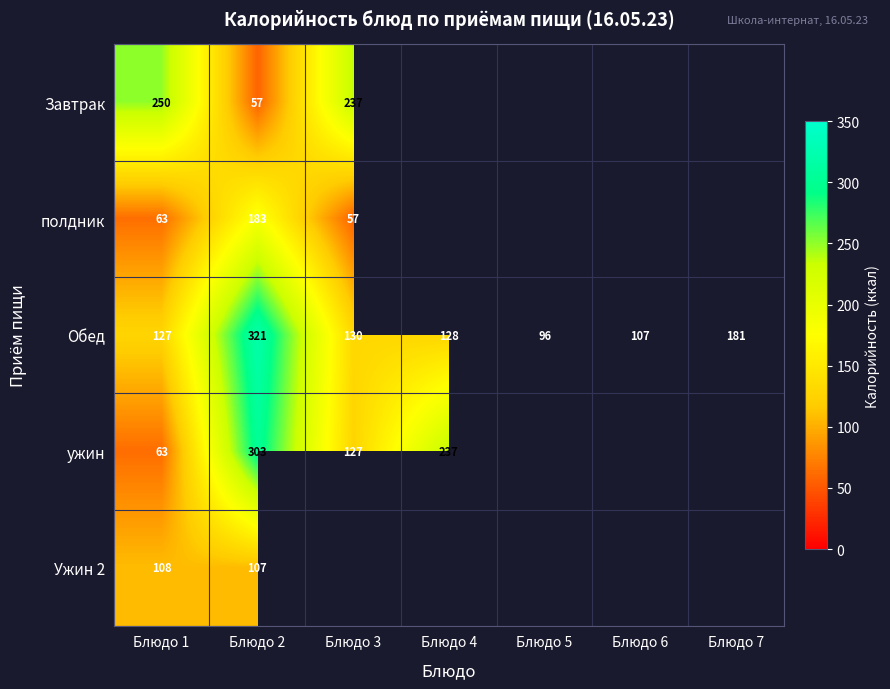

At which category is the sum across all series the highest?

Блюдо 2